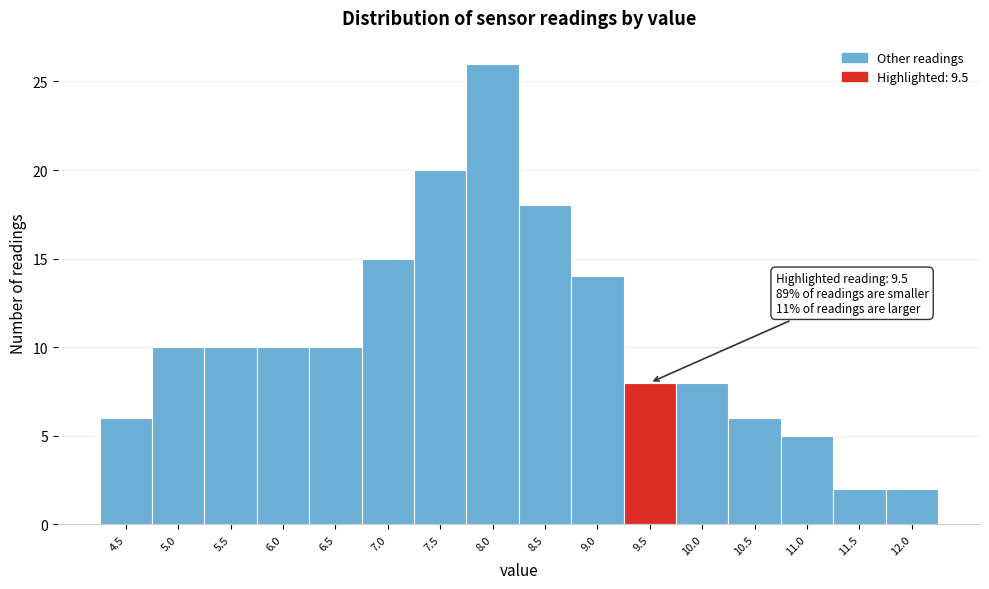

Reading right to left, extract all data points from this chart.

2	2	5	6	8	8	14	18	26	20	15	10	10	10	10	6